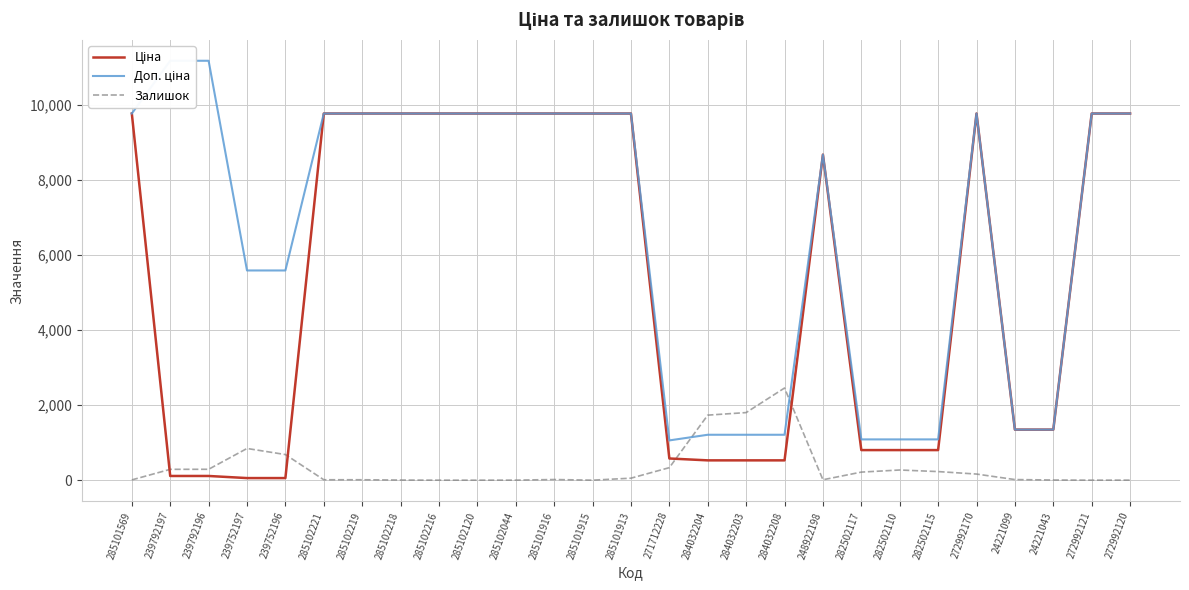

At which category is the sum across all series the highest?

272992170